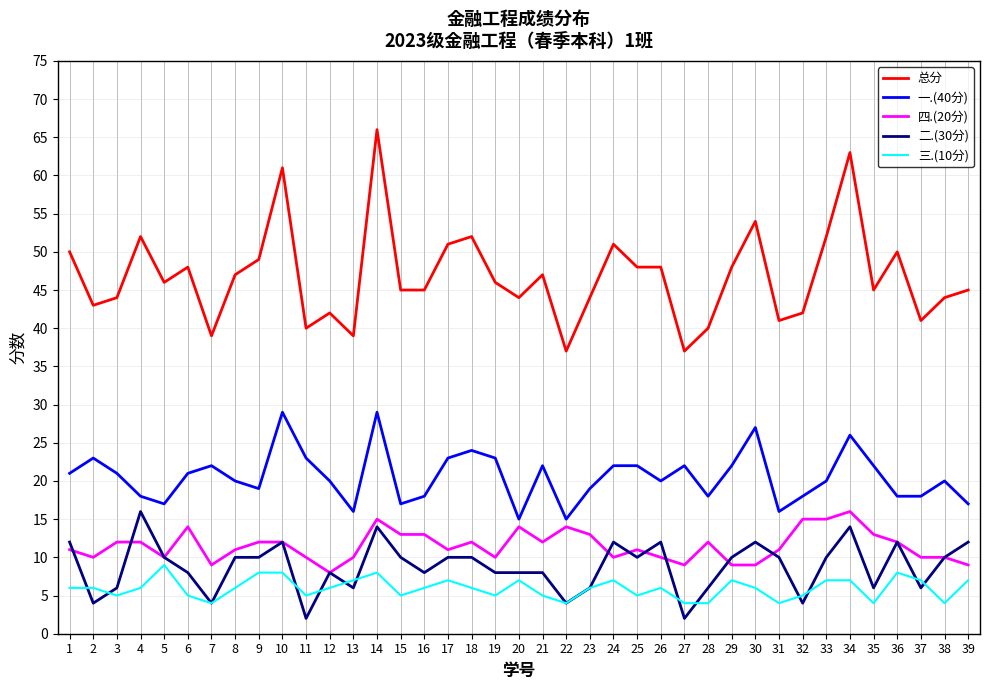

True or false: 总分 and 二.(30分) cross at least once.

False